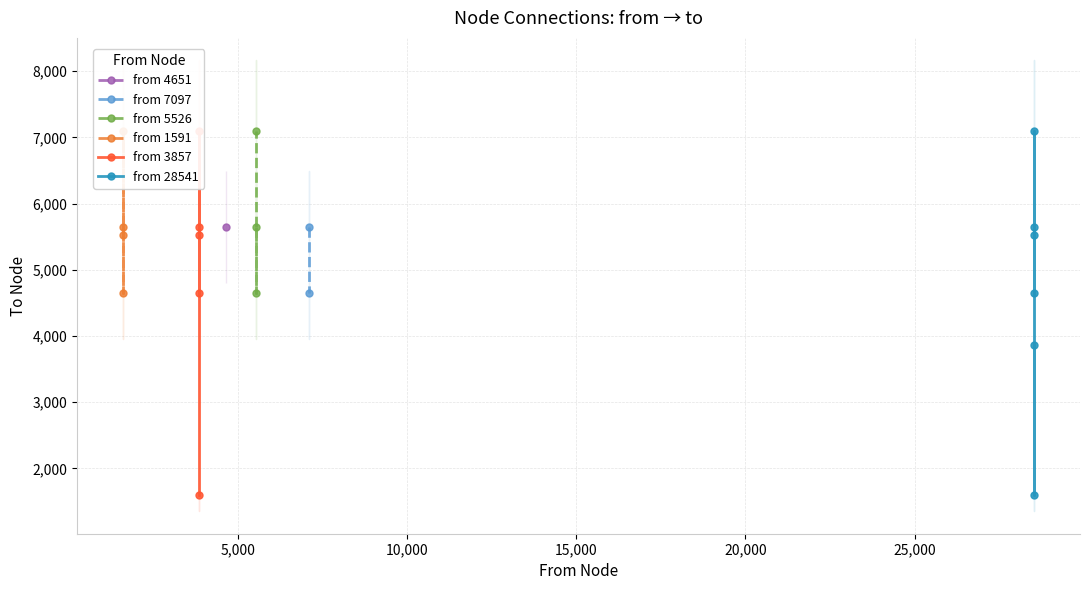

The chart shows a value of 1591 at 3857. True or false?

True